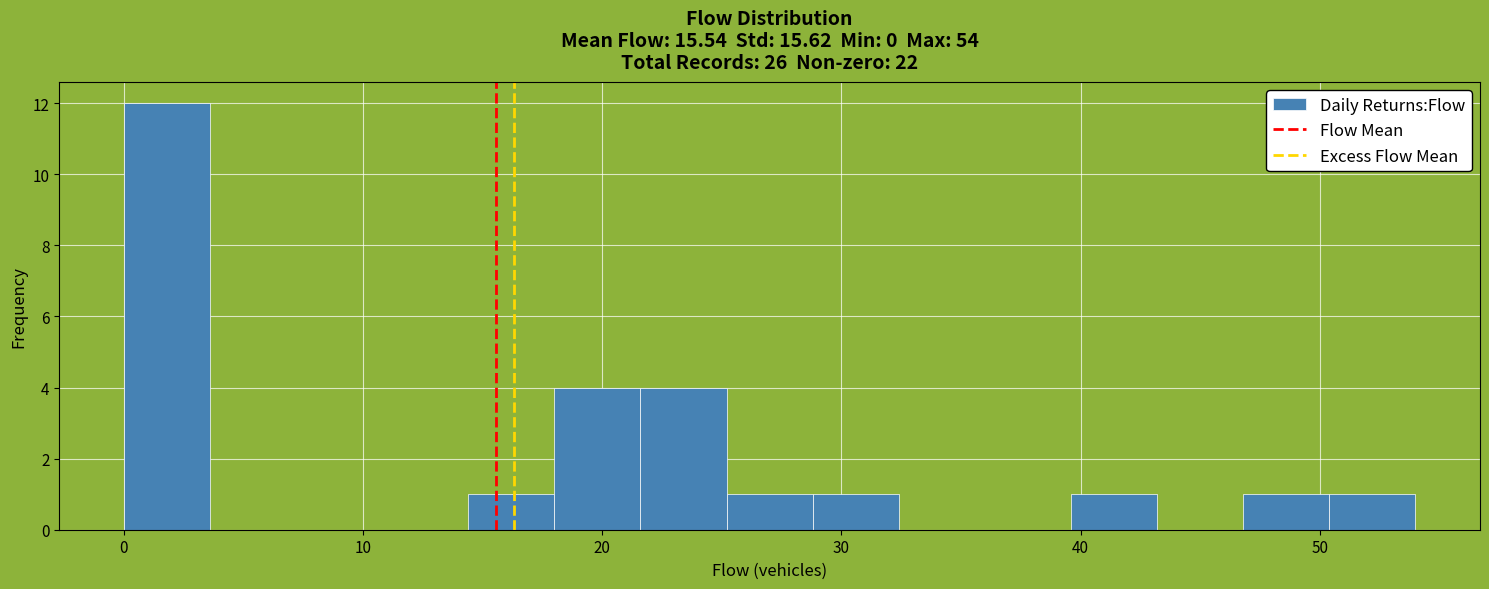

Read against the x-axis, roughly where is the centre of the tallest bar?

2